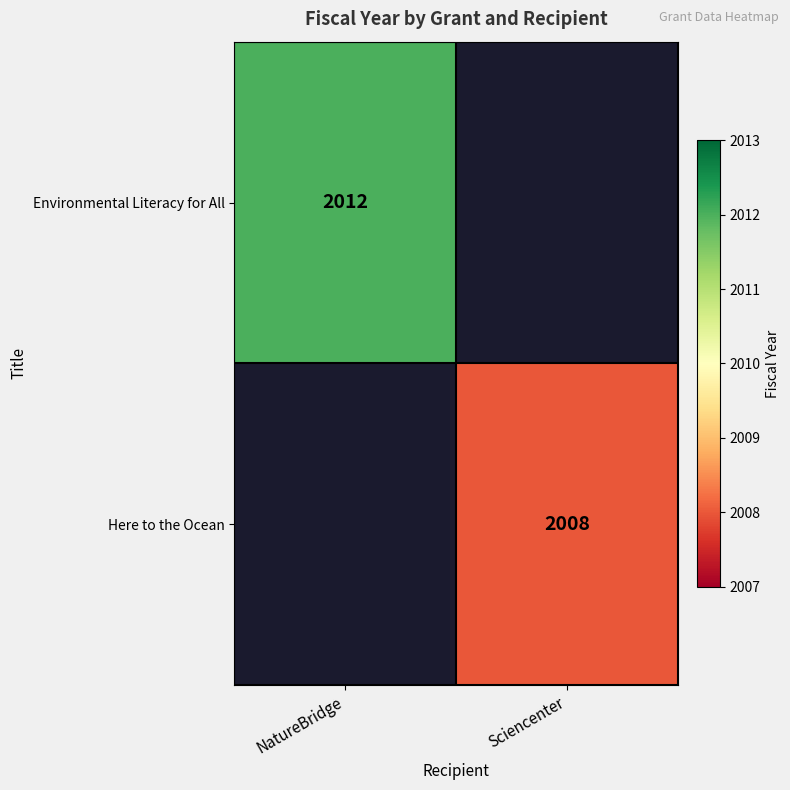

The Environmental Literacy for All series shows 2012 at NatureBridge. True or false?

True